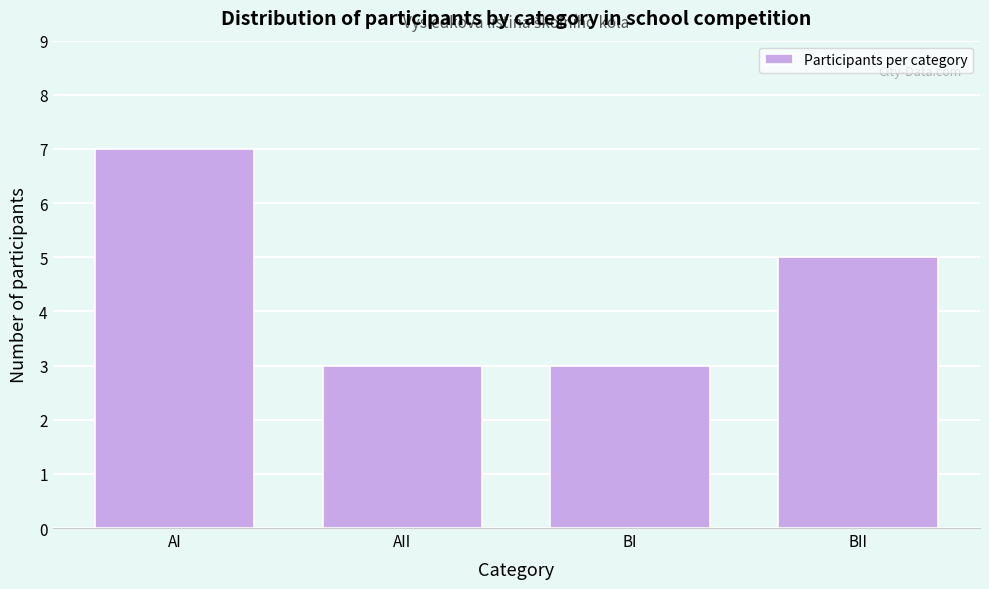

Reading left to right, what are all the values shown in this chart?

7	3	3	5